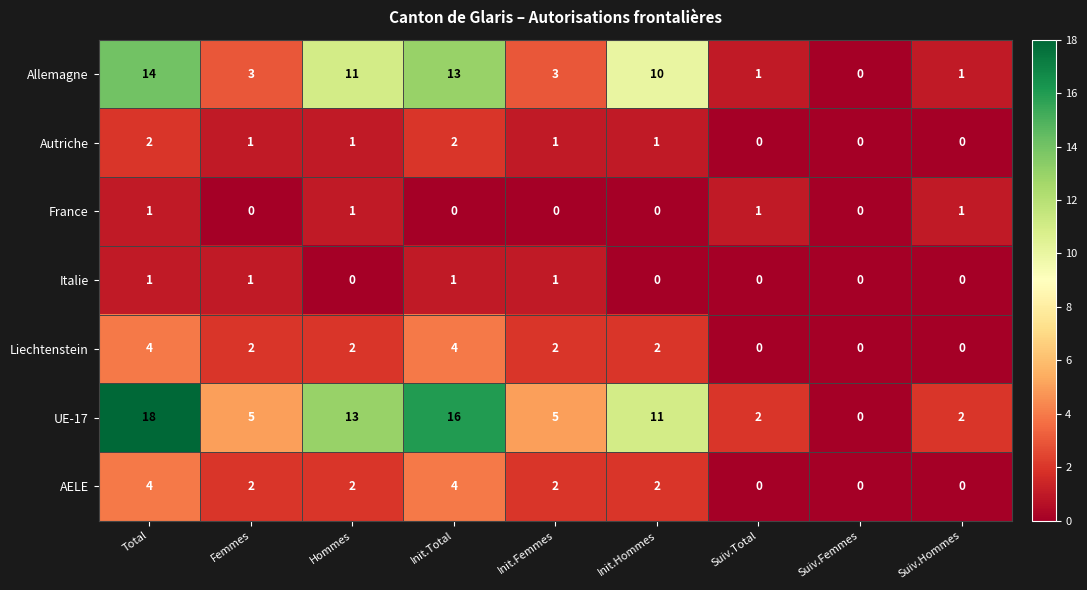

Which series has the largest range (max minus min)?

UE-17